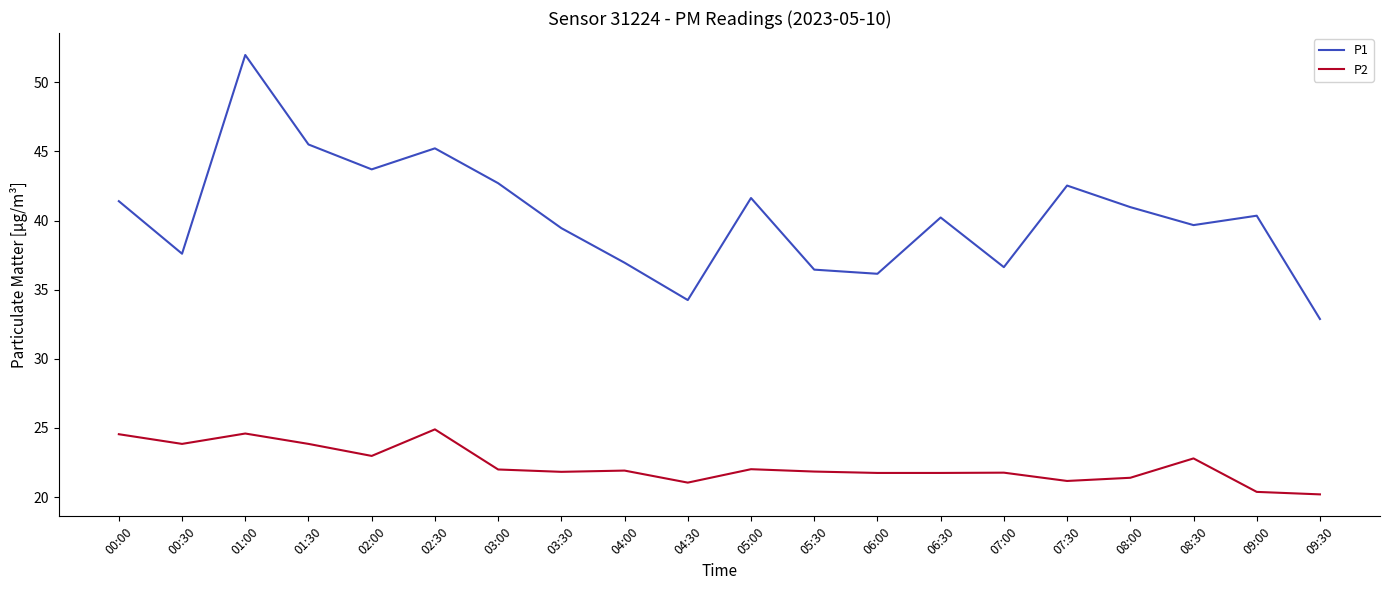

True or false: P2 and P1 cross at least once.

False